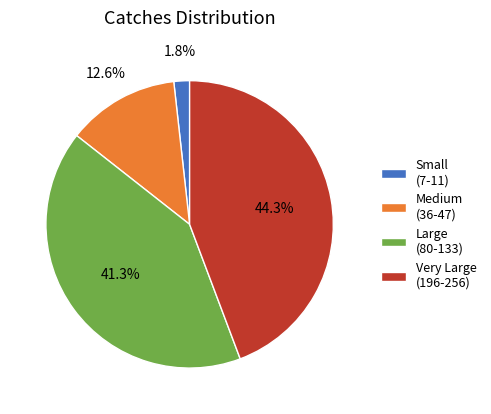

Do Medium (36-47) and Large (80-133) together represent more than half of the pie?

Yes